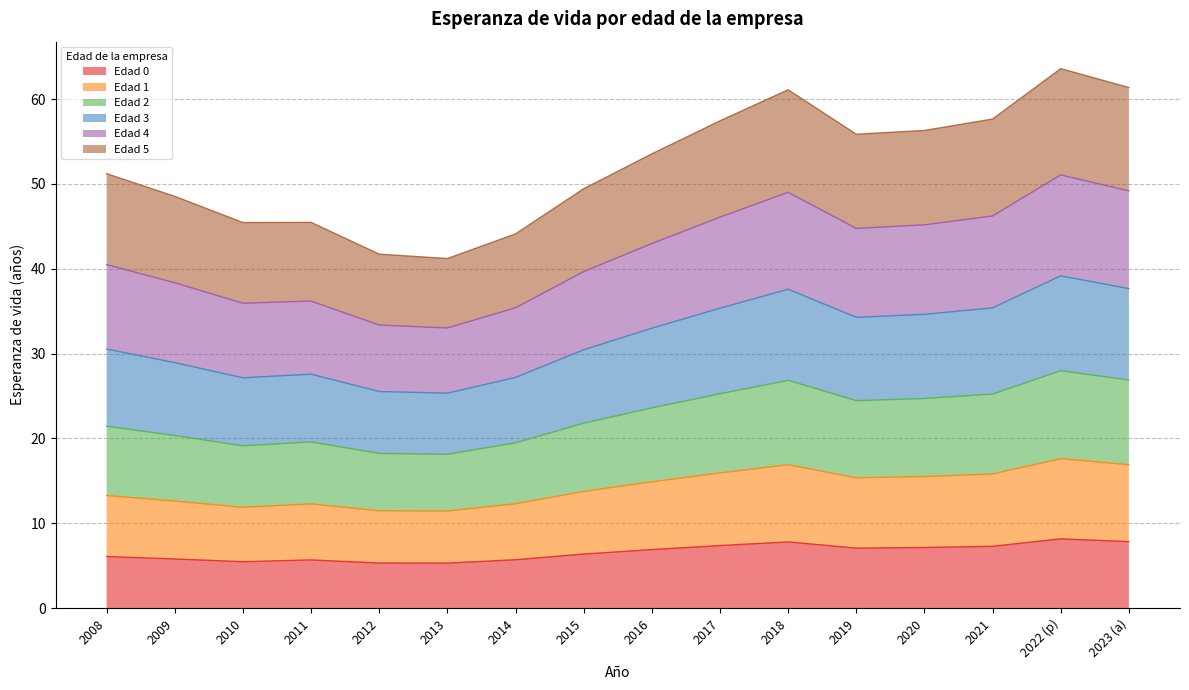

What is the lowest value of the Edad 0 series?

5.3